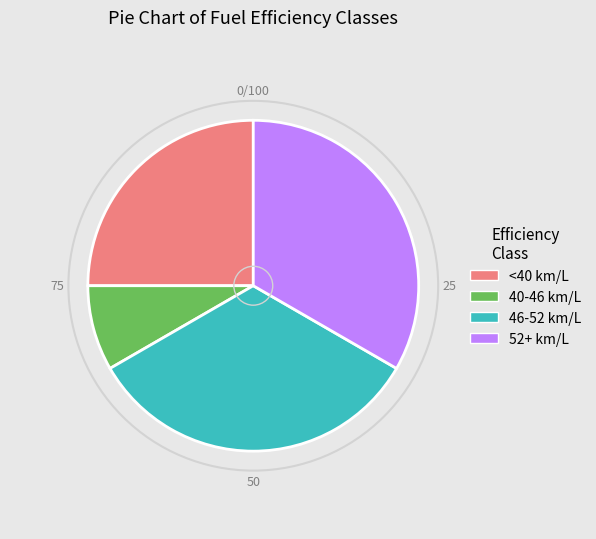

Between 46-52 km/L and <40 km/L, which is larger?

46-52 km/L